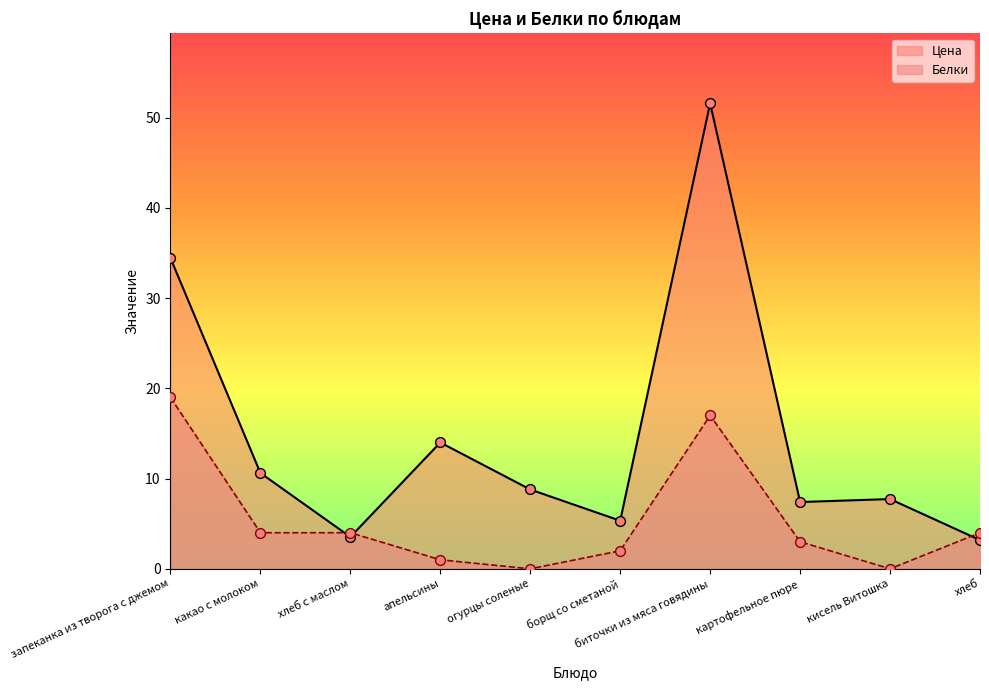

Which series reaches the maximum Y coordinate?

Цена